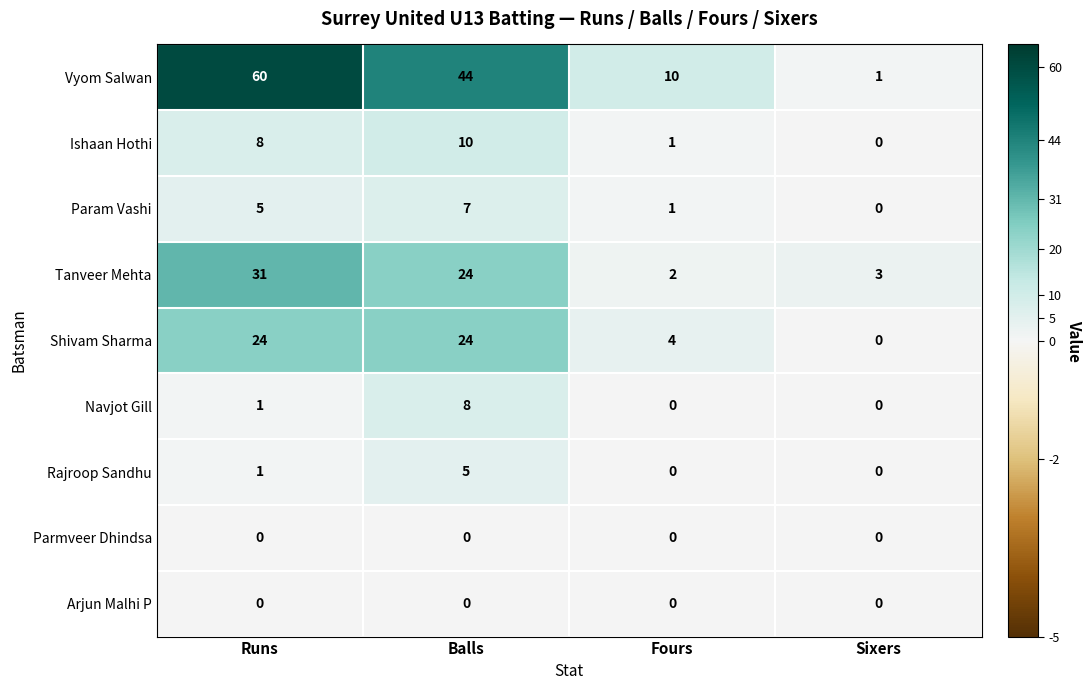

What is the total value across all series at Sixers?

4